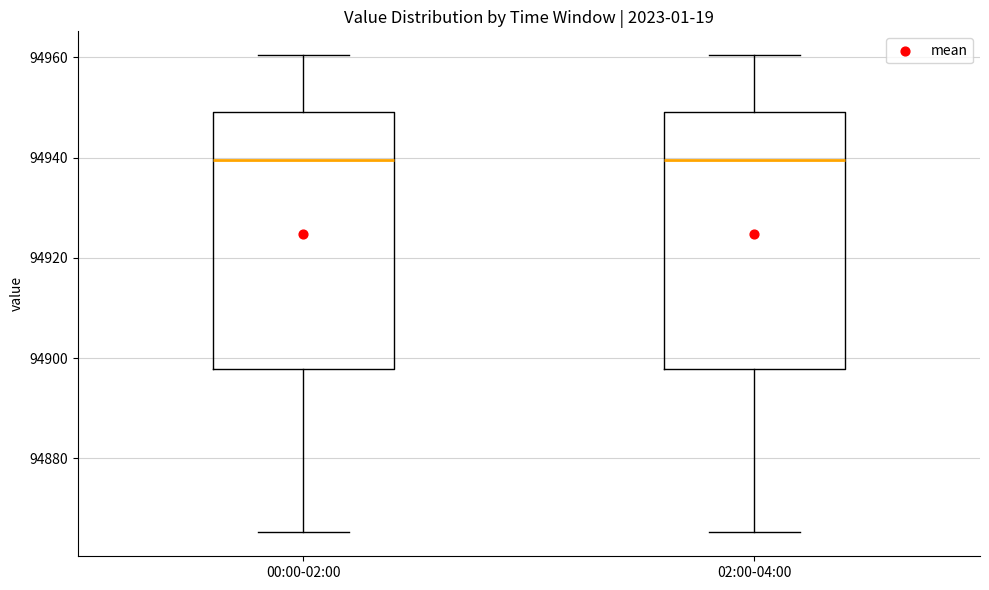

Reading left to right, read every box against the y-axis: the position of its median line, the range the box covers, and the ends of its whiskers. The values are not printed on the chart, so give them approximately, as read against the axis.

00:00-02:00: median 94940, box 94898 to 94950, whiskers 94866 to 94960
02:00-04:00: median 94940, box 94898 to 94950, whiskers 94866 to 94960